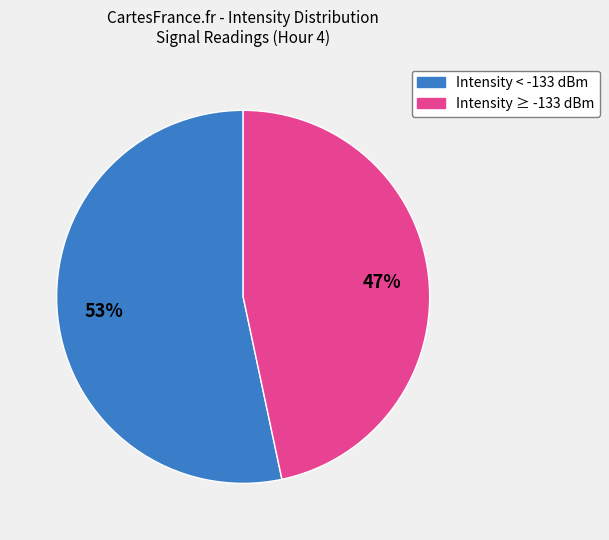

To the nearest percent, what is the average slice percentage?

50%